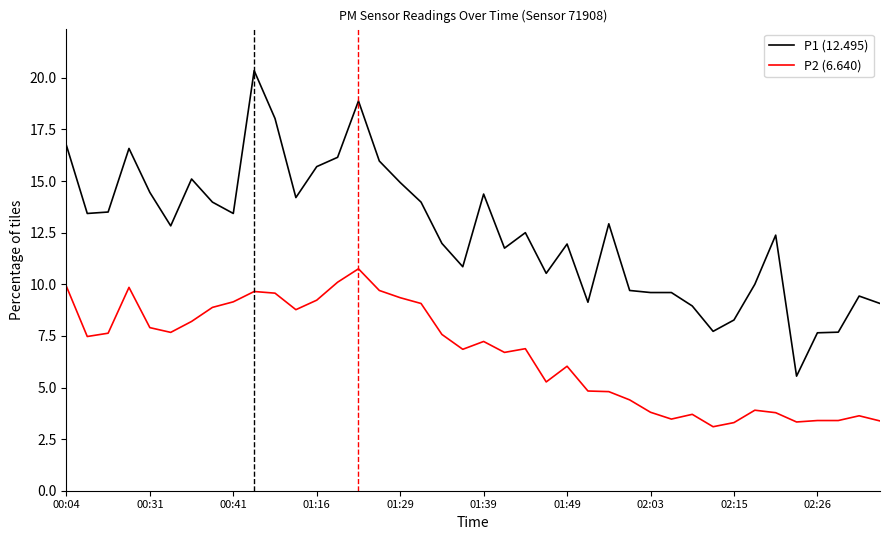

True or false: P2 (6.640) and P1 (12.495) cross at least once.

False